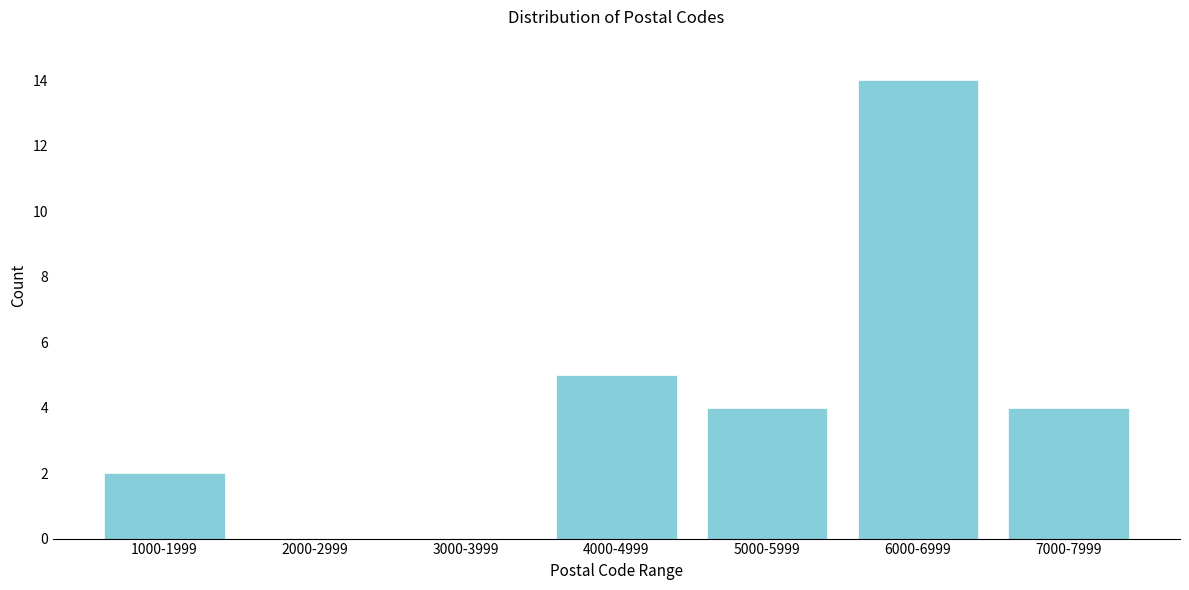

Reading right to left, transcribe all the data shown in this chart.

7000-7999=4	6000-6999=14	5000-5999=4	4000-4999=5	3000-3999=0	2000-2999=0	1000-1999=2